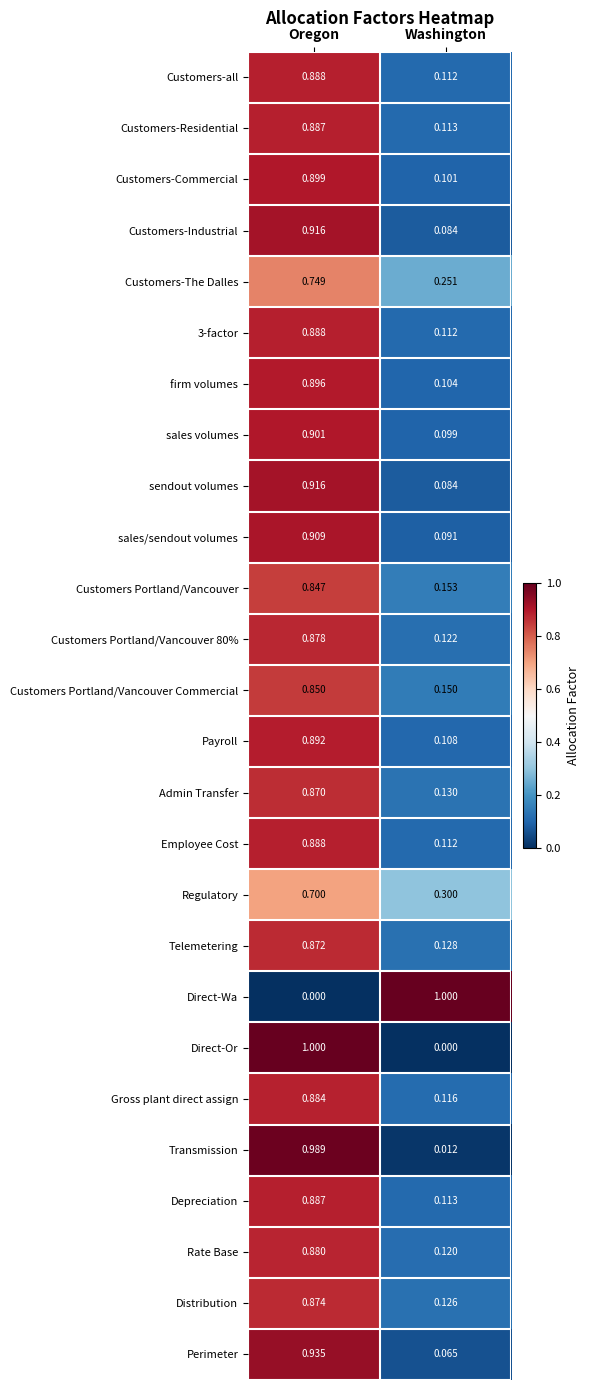

Which category has the lowest value in the Customers-Residential series?

Washington